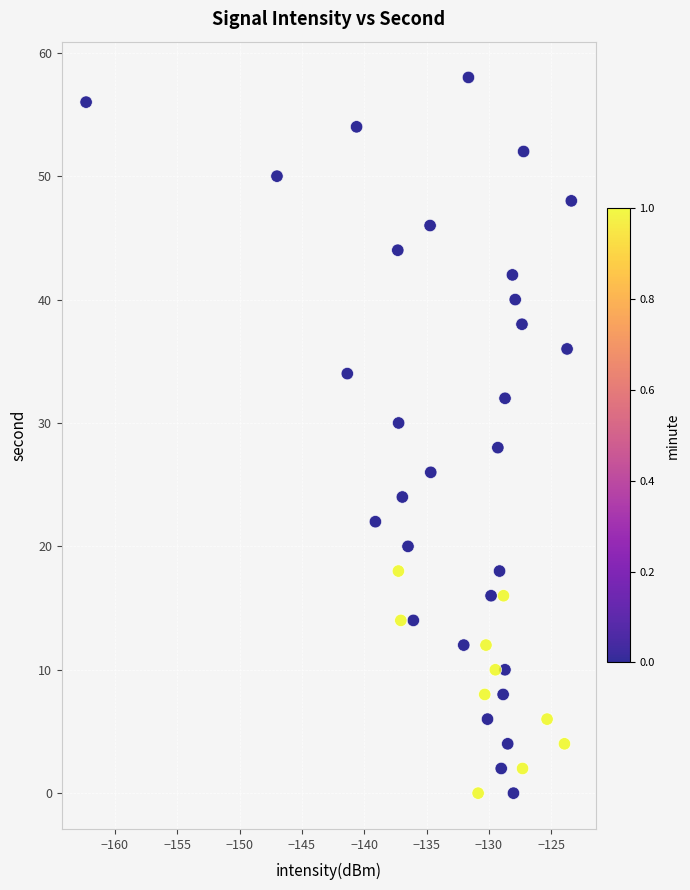

What is the range of Y values (max minus min)?

58